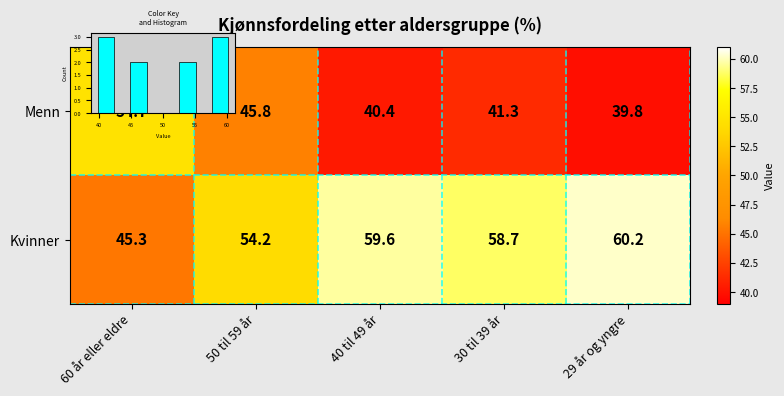

Which category has the highest value in the Kvinner series?

29 år og yngre